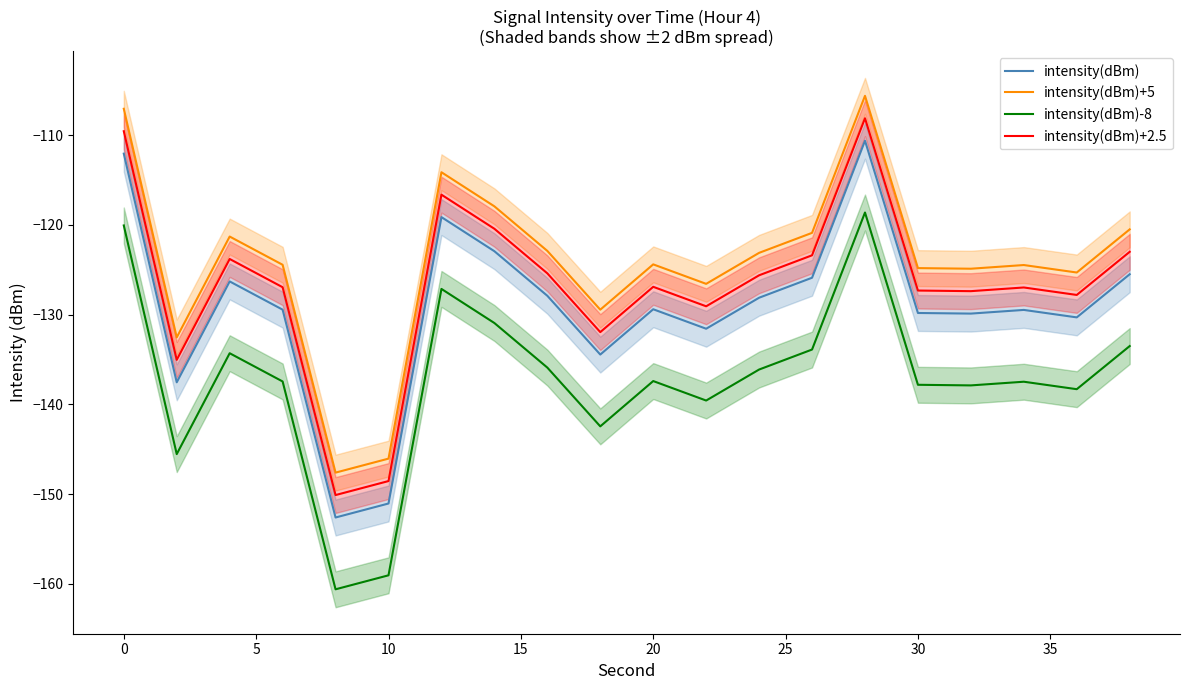

At how many categories does at least one series exceed -113?

2